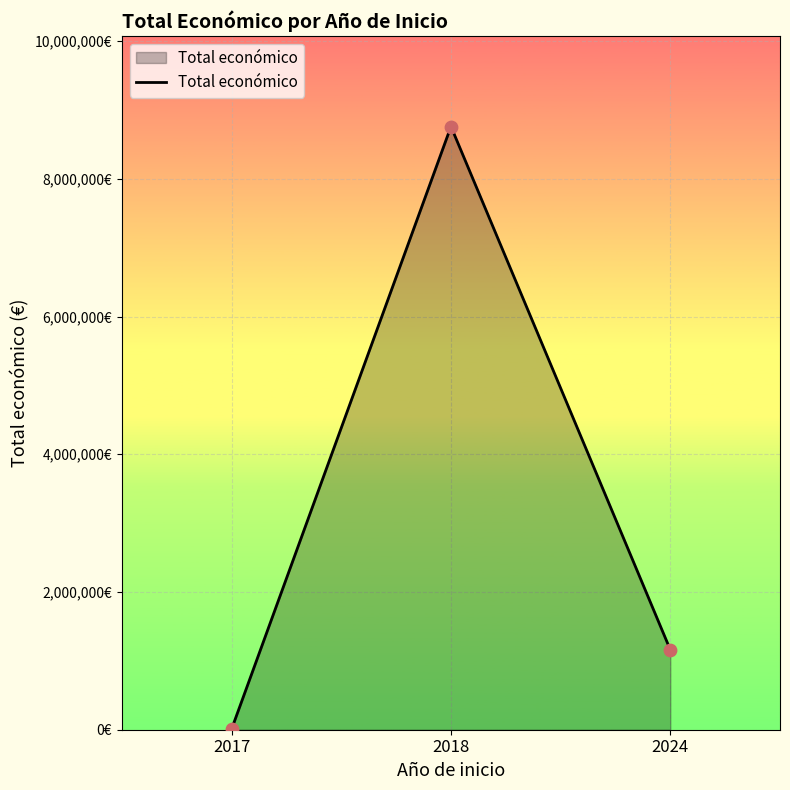

Between 2017 and 2018, which is larger?

2018